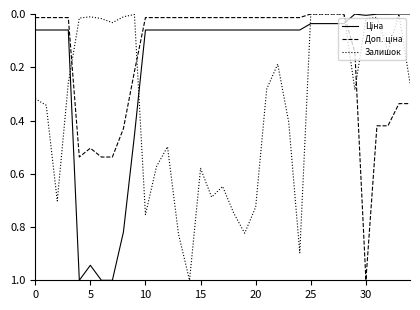

Which series has the largest total across all categories?

Залишок